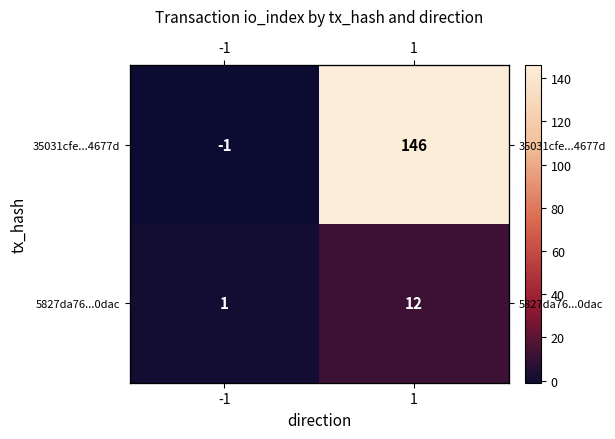

List the series in order of their peak value, lowest first.

5827da76...0dac, 35031cfe...4677d